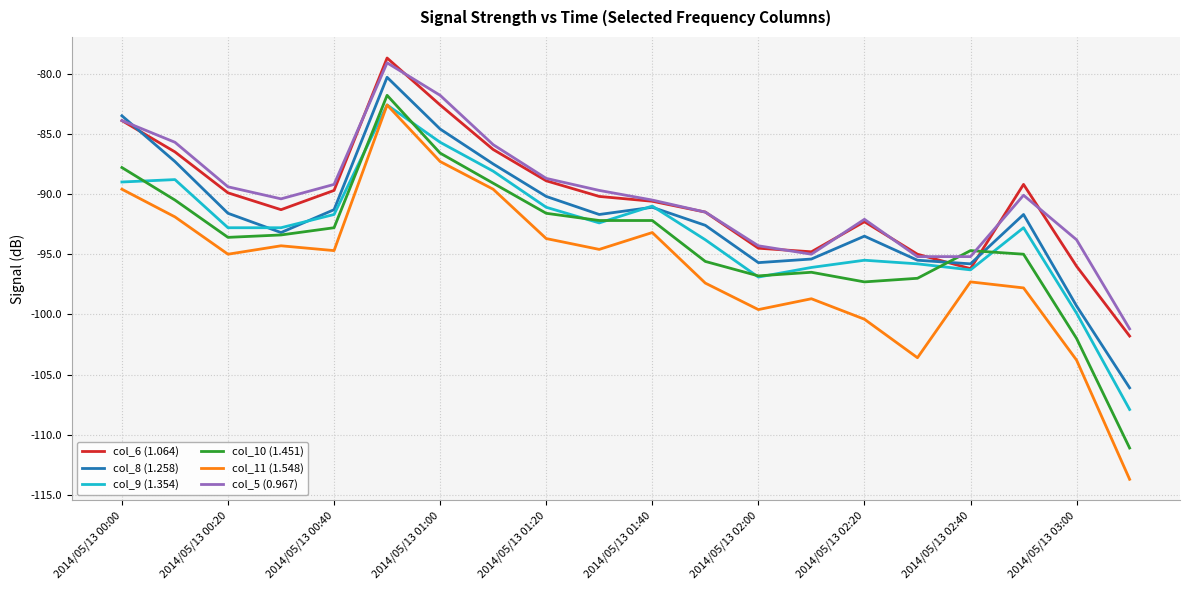

Which series has the widest spread of values?

col_11 (1.548)